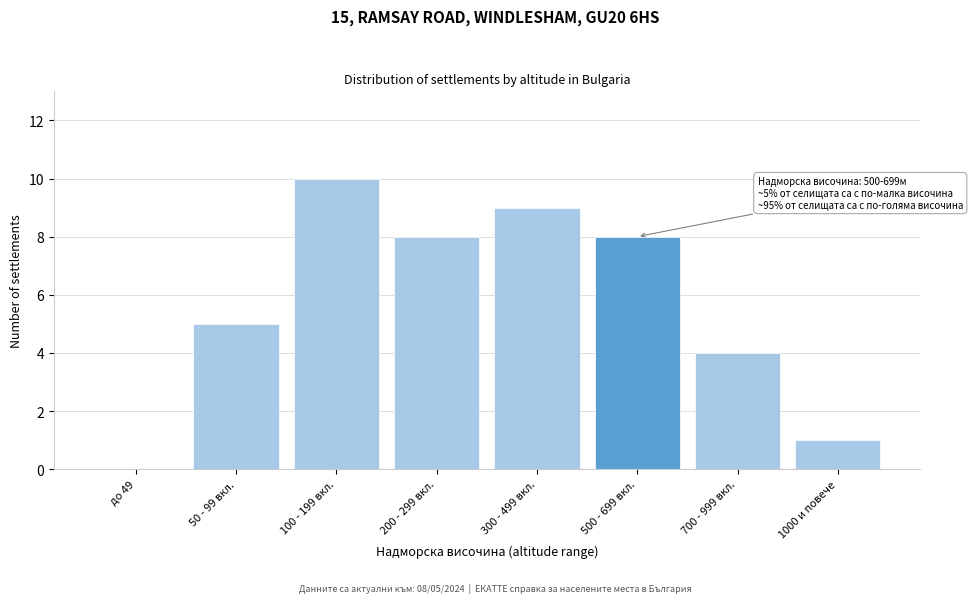

Reading right to left, transcribe all the data shown in this chart.

1000 и повече=1	700 - 999 вкл.=4	500 - 699 вкл.=8	300 - 499 вкл.=9	200 - 299 вкл.=8	100 - 199 вкл.=10	50 - 99 вкл.=5	до 49=0